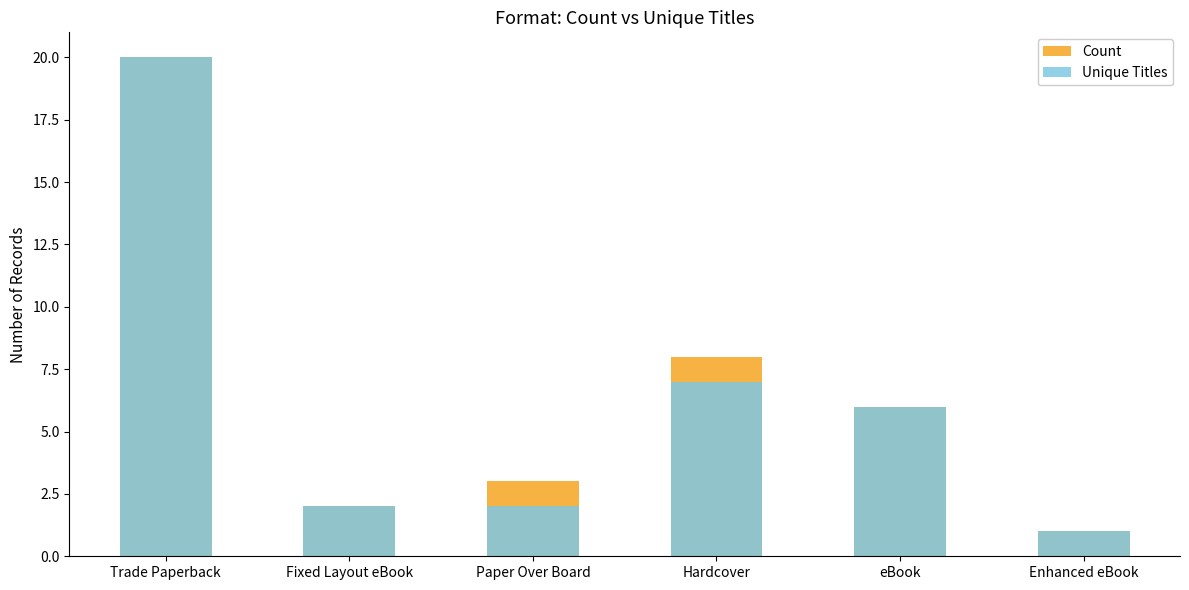

What is the highest value of the Count series?

20